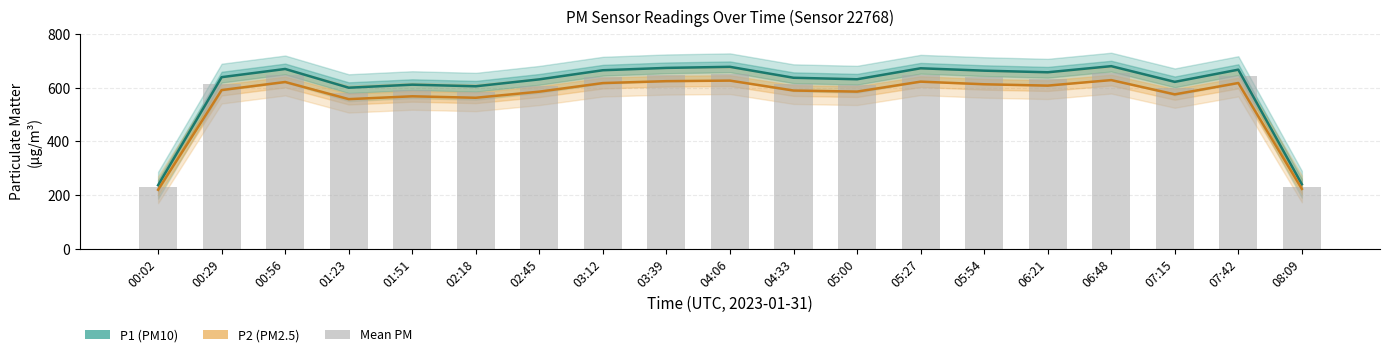

Read the P2 (PM2.5) value at 04:33.

589.3